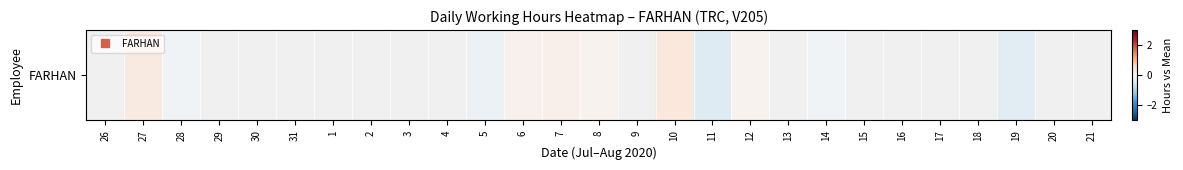

At which category does the chart reach its peak across all series?

10